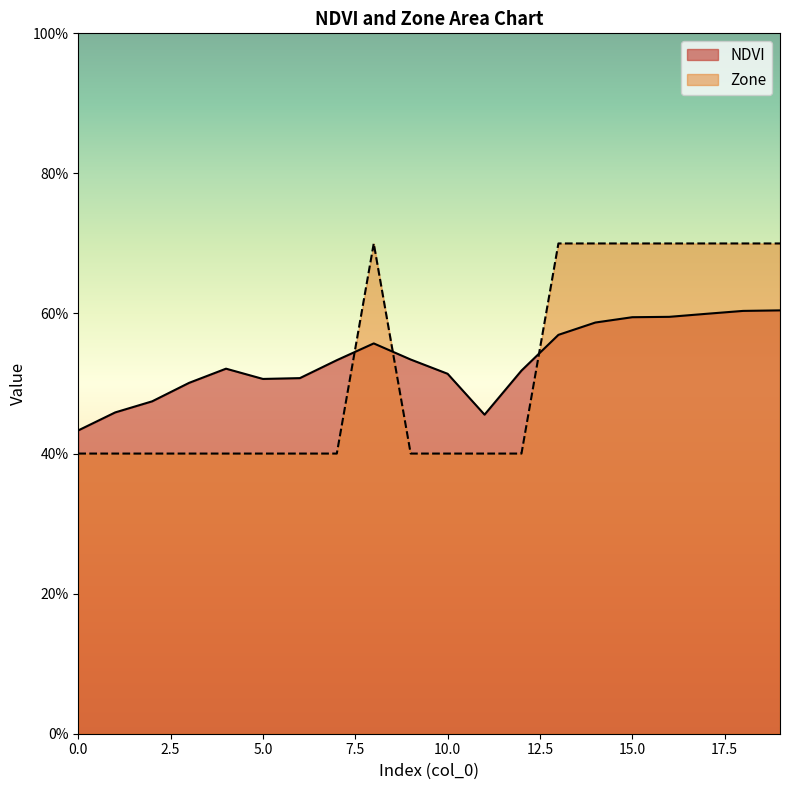

What is the difference between the highest and lowest values at 19?

0.1